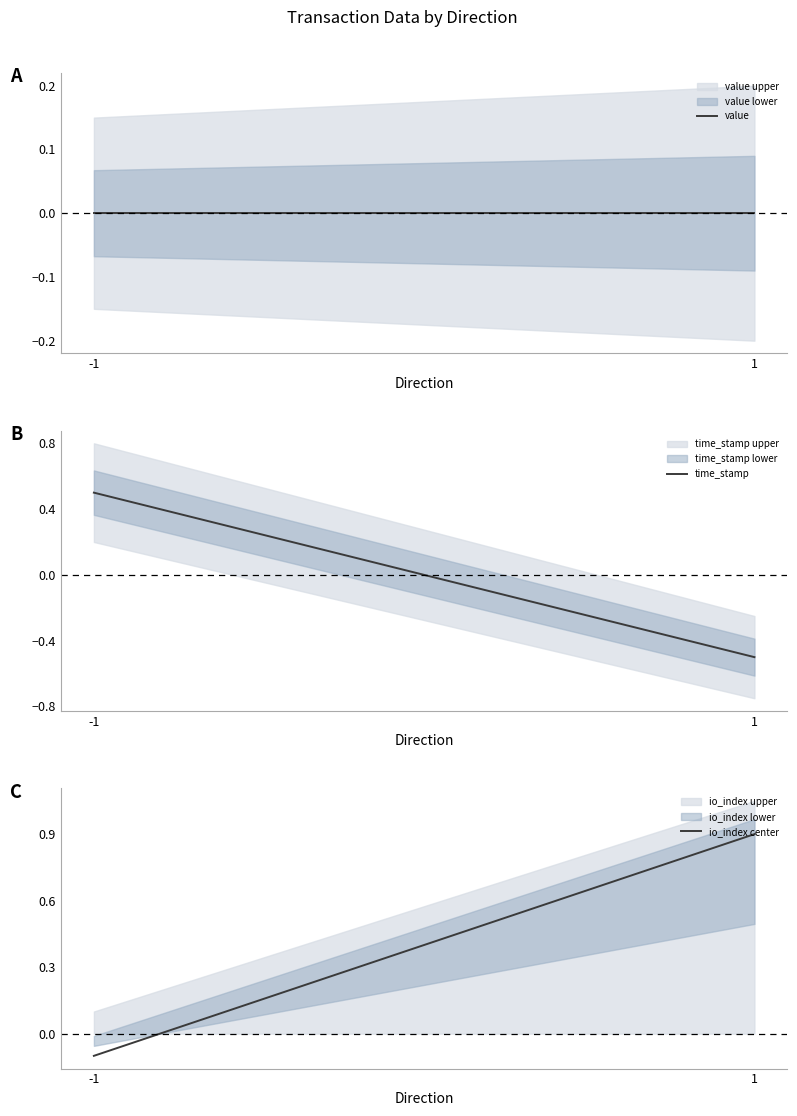

Reading right to left, extract all data points from this chart.

value: 0.0	0.0
time_stamp: -0.5	0.5
io_index center: 0.9	-0.1